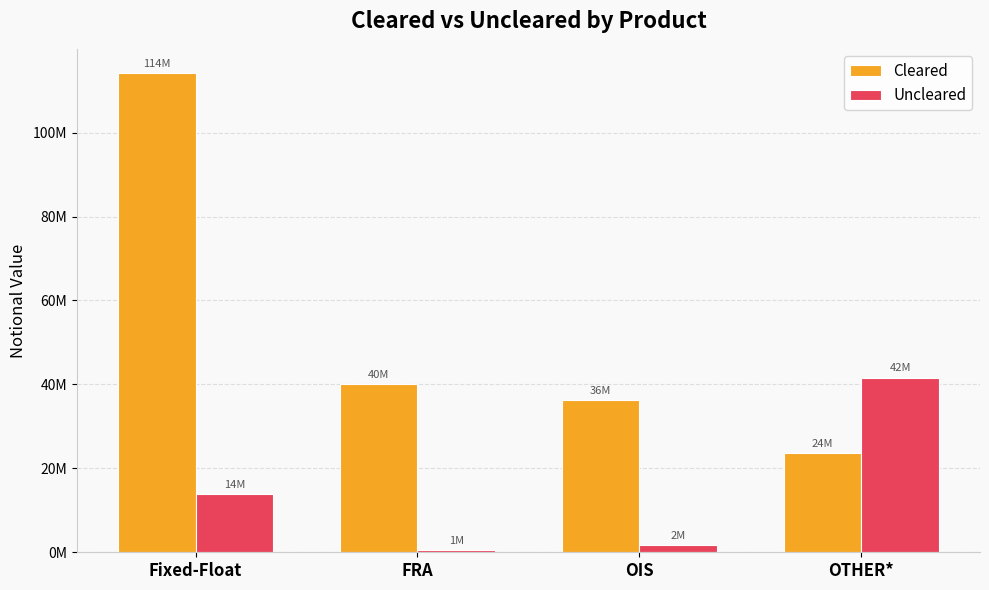

Are the bars grouped side by side (vs. stacked)?

Yes